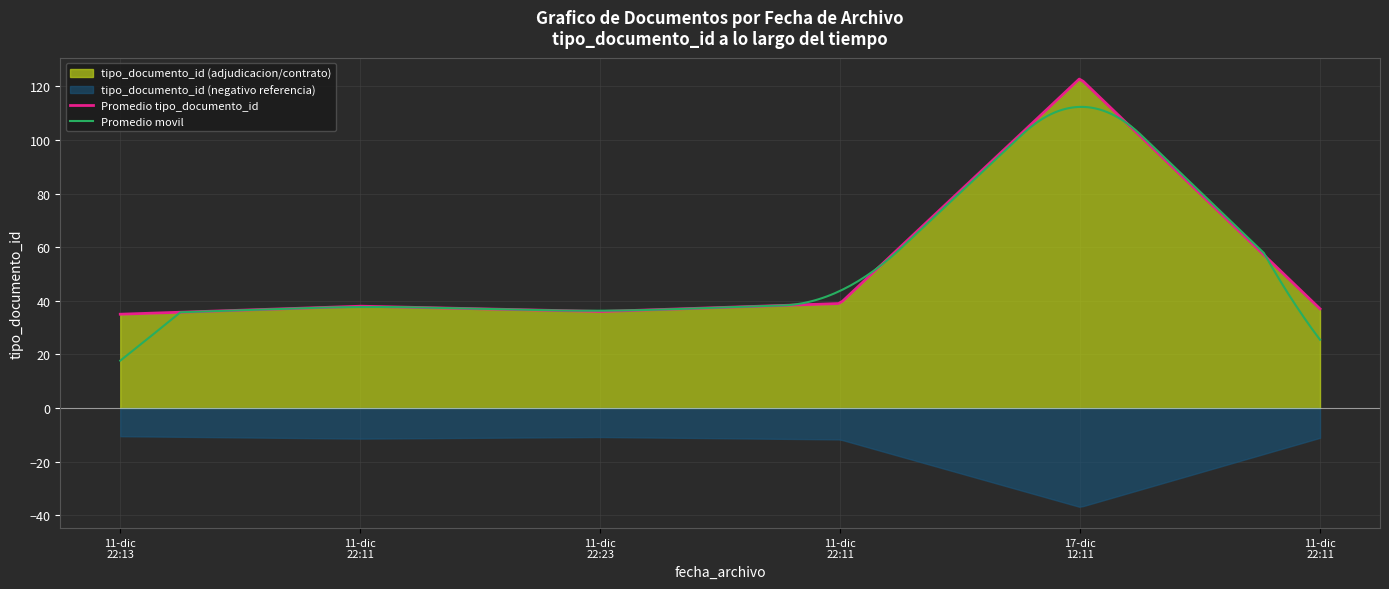

What is the label of the 1st point from the right?

2013-12-11 22:11:16